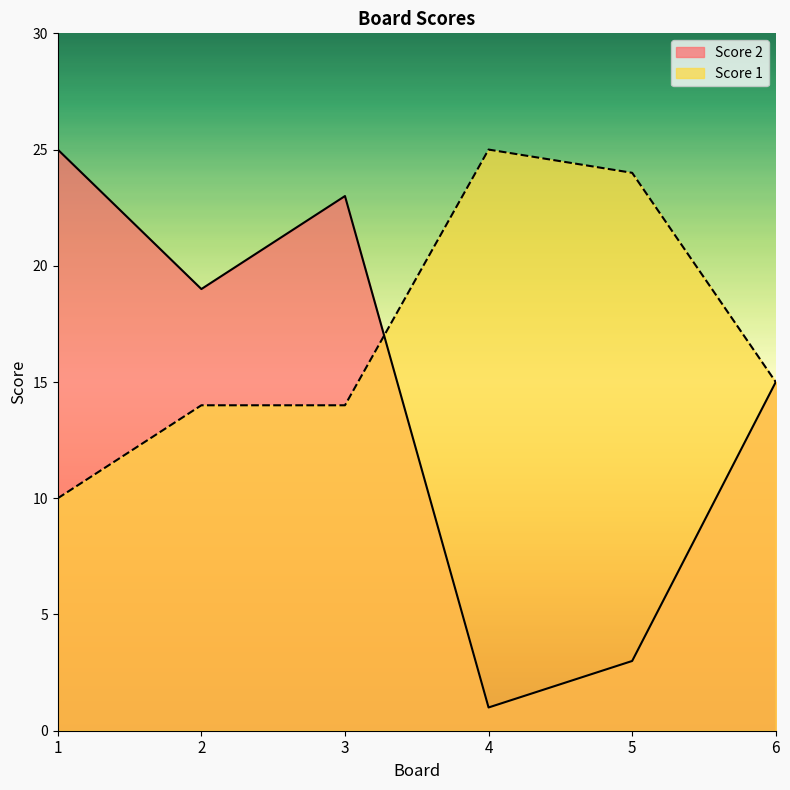

What is the smallest value displayed?

1